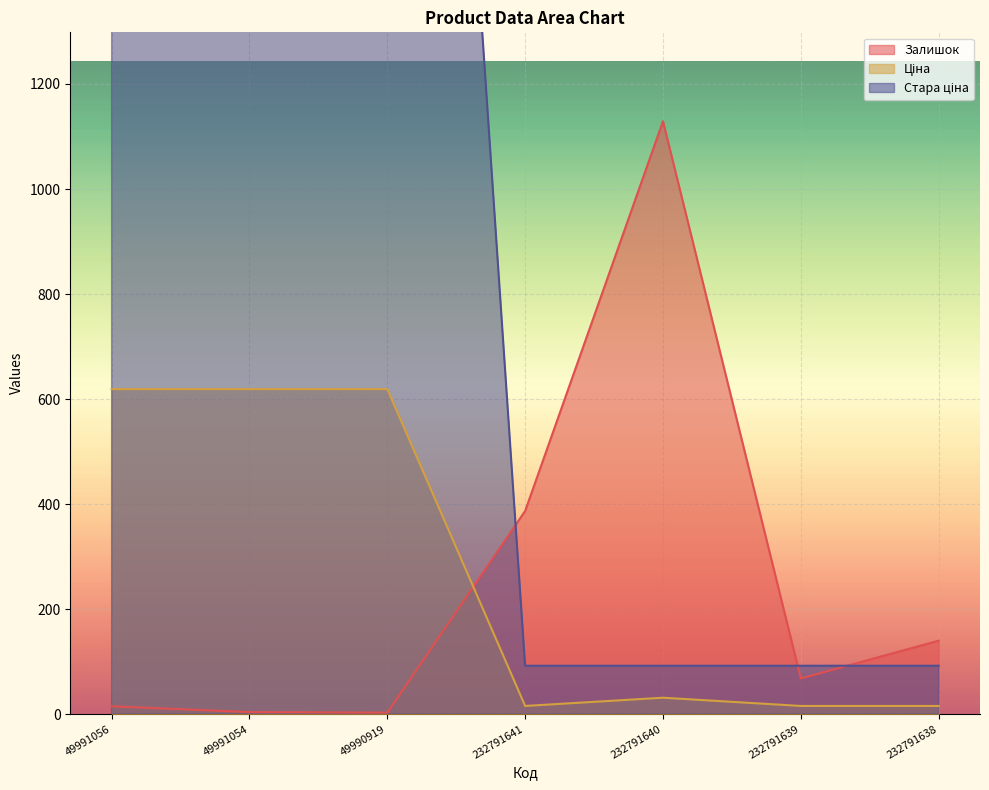

True or false: Залишок has more than 2 points higher than both neighbors.

False